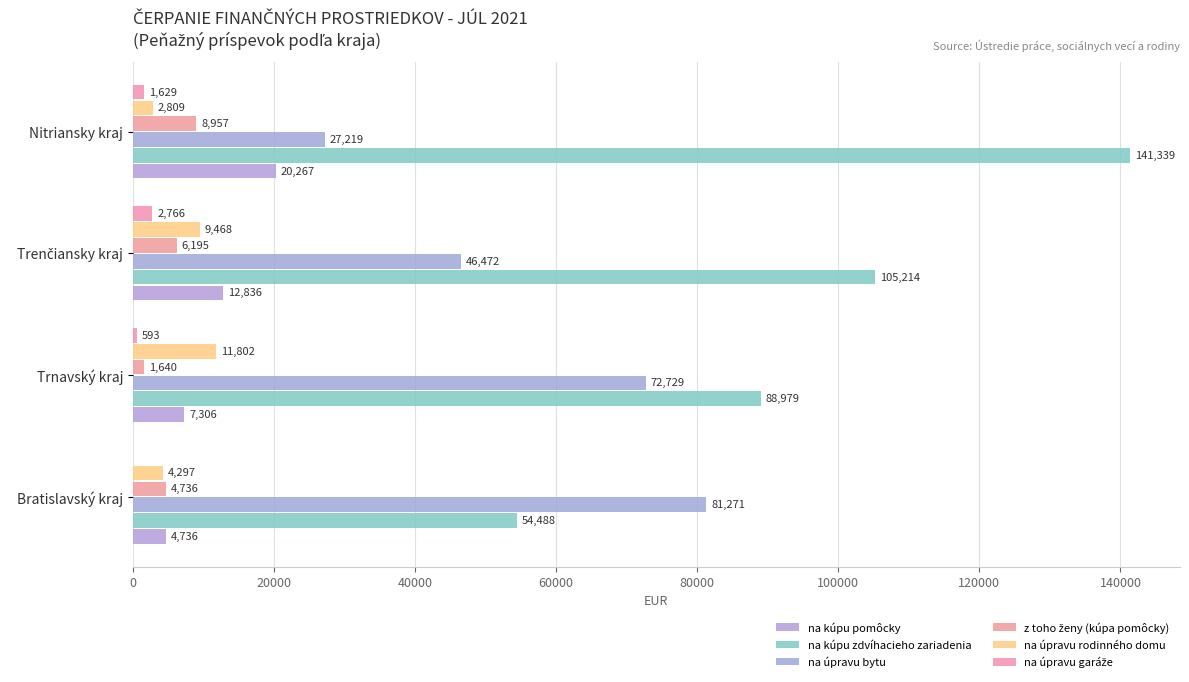

Which series has the largest range (max minus min)?

na kúpu zdvíhacieho zariadenia